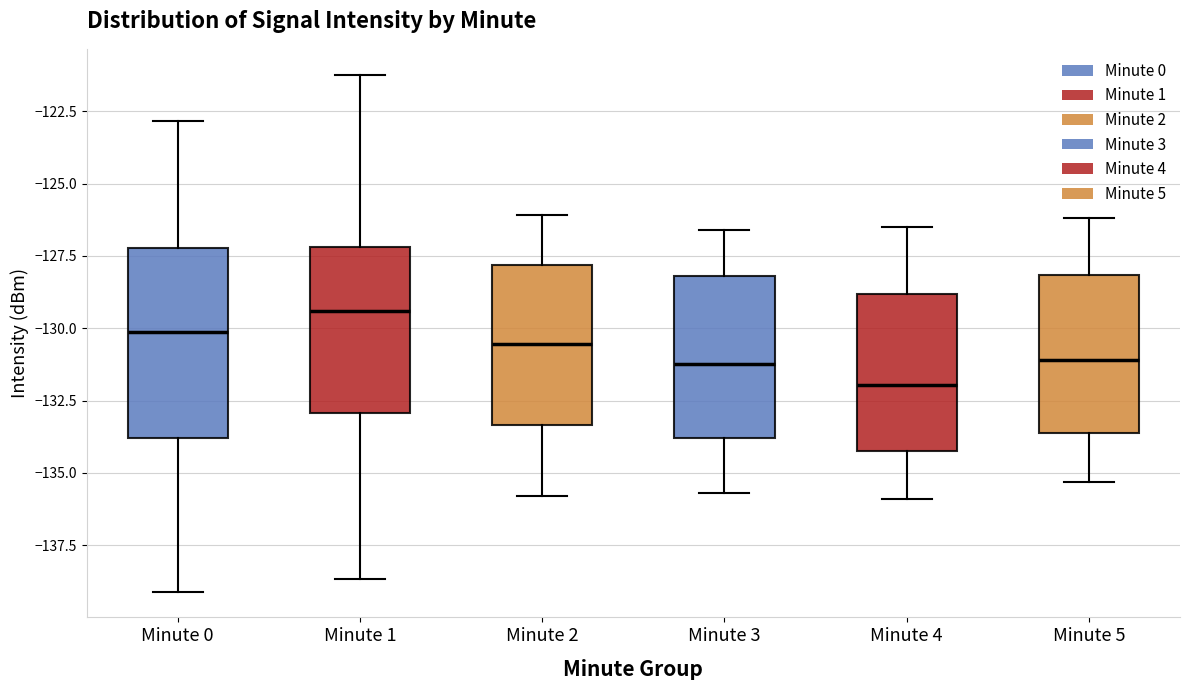

Which box is the tallest, from its lower edge to its upper edge?

Minute 0